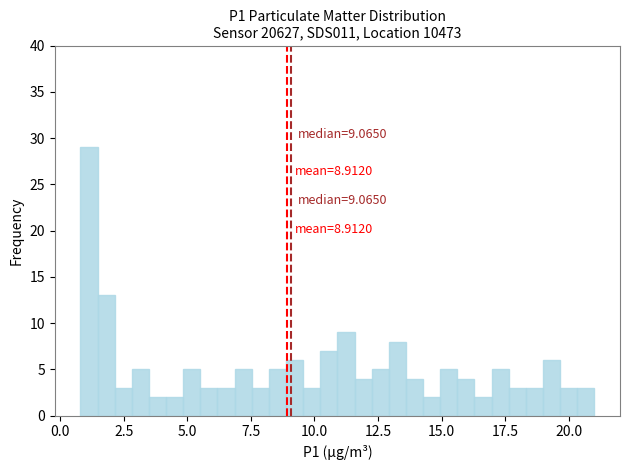

Read against the x-axis, roughly where is the centre of the tallest bar?

1.0